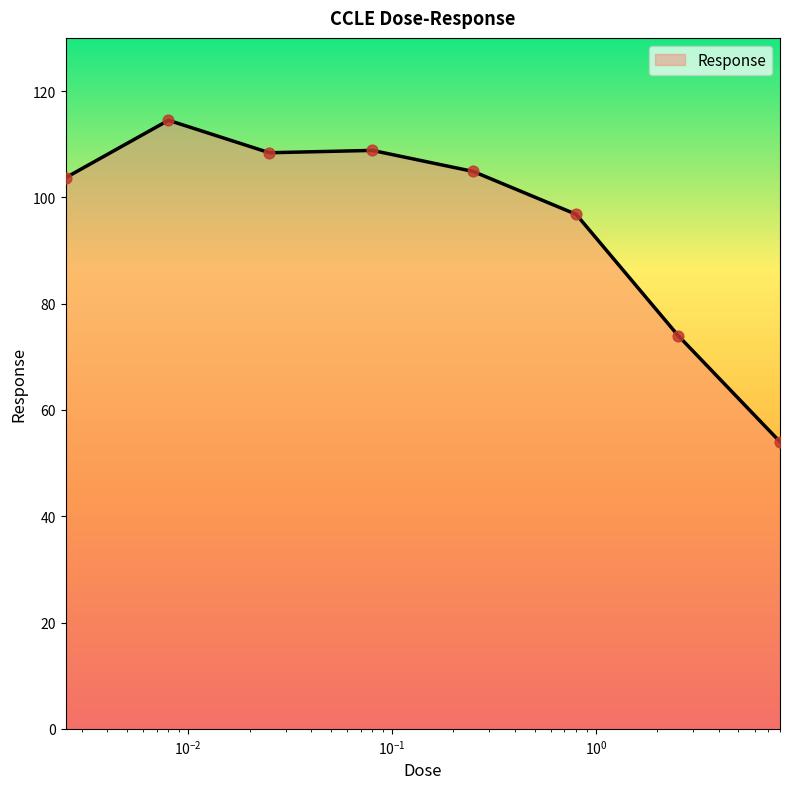

What is the greatest value displayed?

114.5